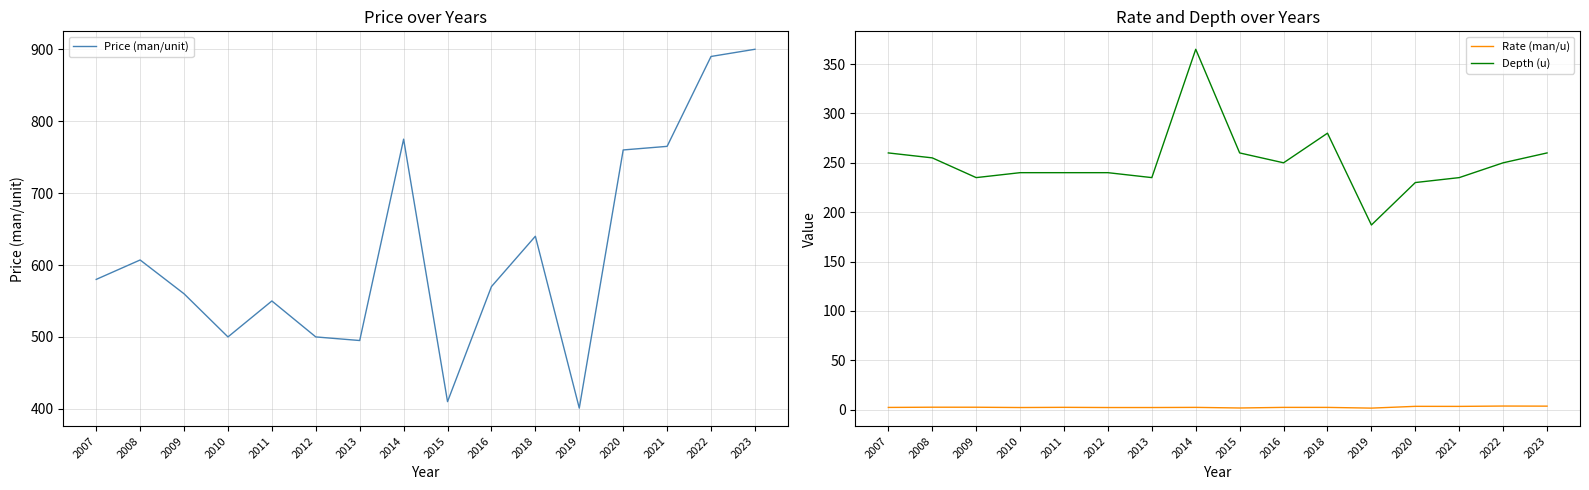

True or false: Depth (u) and Price (man/unit) cross at least once.

False